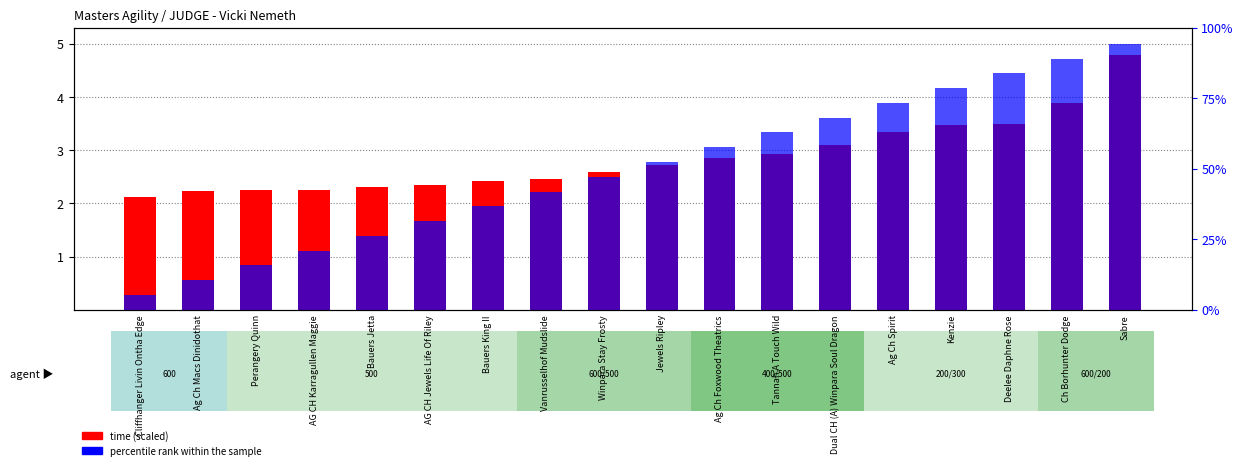

What position from the left is Bauers Jetta?

5